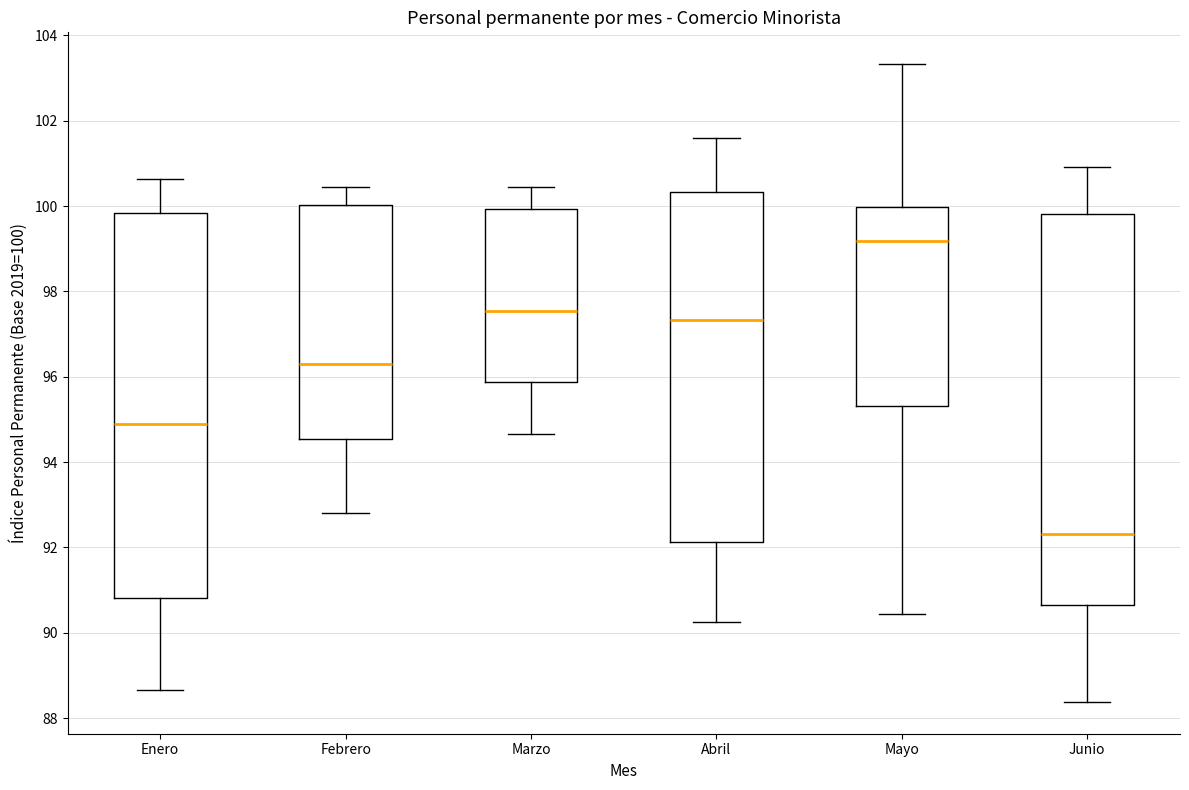

Which box has the lowest median line?

Junio